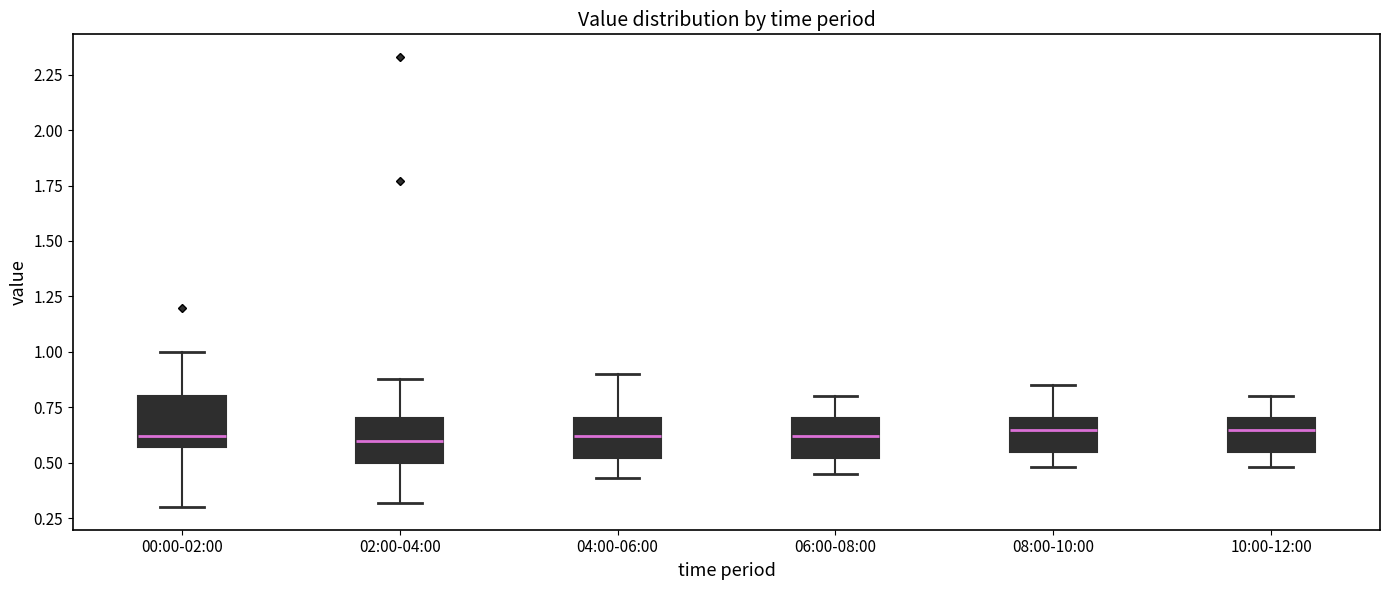

Reading left to right, read every box against the y-axis: the position of its median line, the range the box covers, and the ends of its whiskers. The values are not printed on the chart, so give them approximately, as read against the axis.

00:00-02:00: median 0.60, box 0.55 to 0.80, whiskers 0.30 to 1.00
02:00-04:00: median 0.60, box 0.50 to 0.70, whiskers 0.30 to 0.90
04:00-06:00: median 0.60, box 0.50 to 0.70, whiskers 0.45 to 0.90
06:00-08:00: median 0.60, box 0.50 to 0.70, whiskers 0.45 to 0.80
08:00-10:00: median 0.65, box 0.55 to 0.70, whiskers 0.50 to 0.85
10:00-12:00: median 0.65, box 0.55 to 0.70, whiskers 0.50 to 0.80